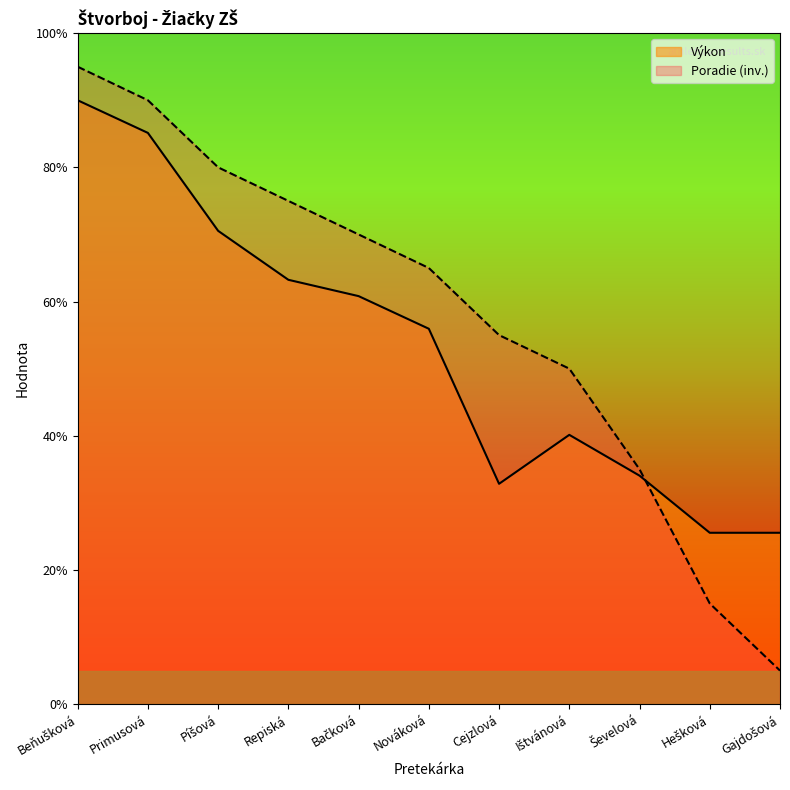

List the series in order of their peak value, highest first.

Poradie (inv.), Výkon